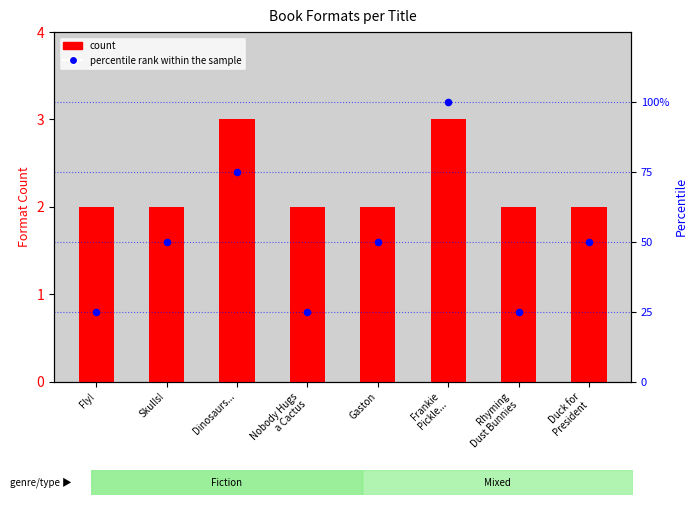

Which has a higher value, Rhyming
Dust Bunnies or Gaston?

Gaston